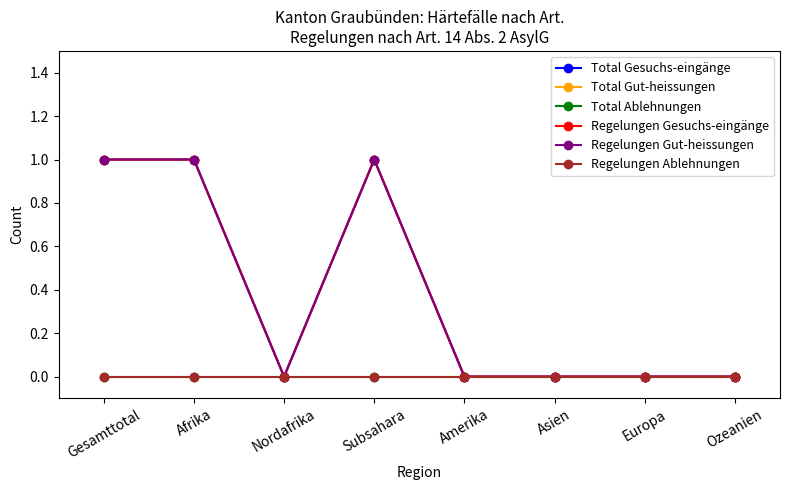

Reading left to right, transcribe all the data shown in this chart.

Total Gesuchs-eingänge: Gesamttotal=1	Afrika=1	Nordafrika=0	Subsahara=1	Amerika=0	Asien=0	Europa=0	Ozeanien=0
Total Gut-heissungen: Gesamttotal=1	Afrika=1	Nordafrika=0	Subsahara=1	Amerika=0	Asien=0	Europa=0	Ozeanien=0
Total Ablehnungen: Gesamttotal=0	Afrika=0	Nordafrika=0	Subsahara=0	Amerika=0	Asien=0	Europa=0	Ozeanien=0
Regelungen Gesuchs-eingänge: Gesamttotal=1	Afrika=1	Nordafrika=0	Subsahara=1	Amerika=0	Asien=0	Europa=0	Ozeanien=0
Regelungen Gut-heissungen: Gesamttotal=1	Afrika=1	Nordafrika=0	Subsahara=1	Amerika=0	Asien=0	Europa=0	Ozeanien=0
Regelungen Ablehnungen: Gesamttotal=0	Afrika=0	Nordafrika=0	Subsahara=0	Amerika=0	Asien=0	Europa=0	Ozeanien=0